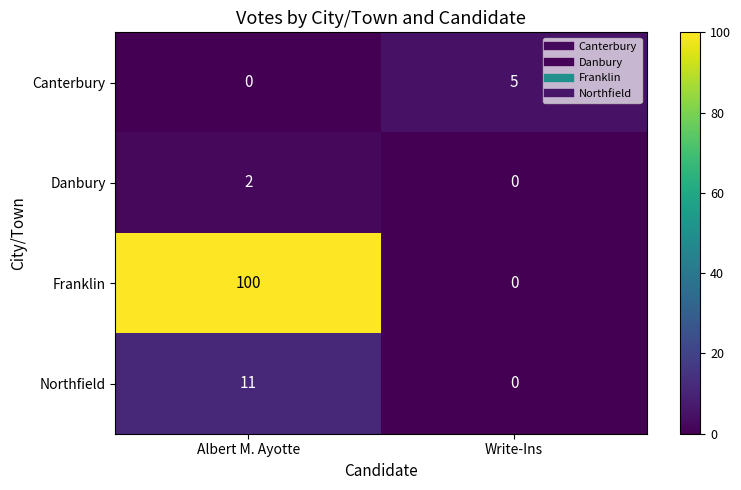

Reading right to left, extract all data points from this chart.

Canterbury: Write-Ins=5	Albert M. Ayotte=0
Danbury: Write-Ins=0	Albert M. Ayotte=2
Franklin: Write-Ins=0	Albert M. Ayotte=100
Northfield: Write-Ins=0	Albert M. Ayotte=11